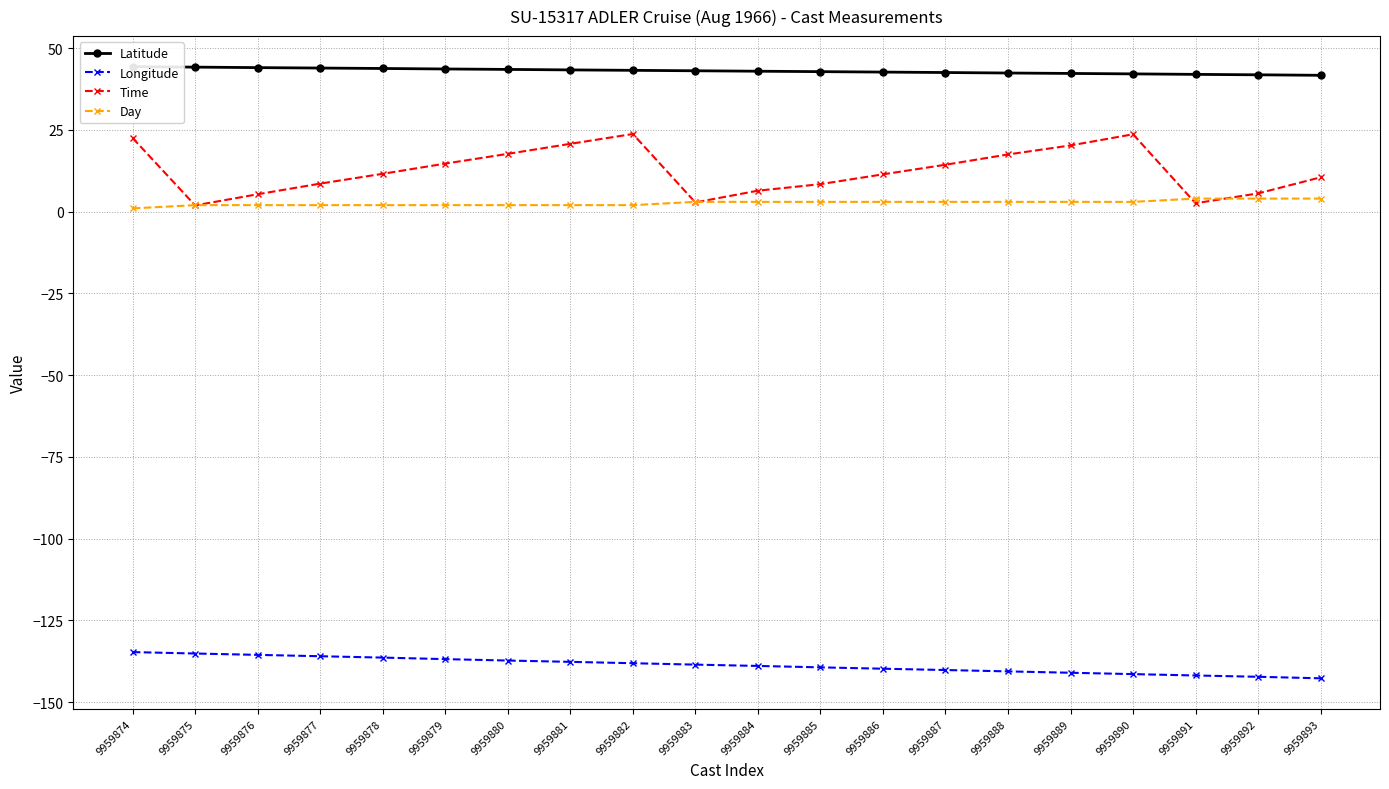

Where does the Time series first go above 11?

9959874